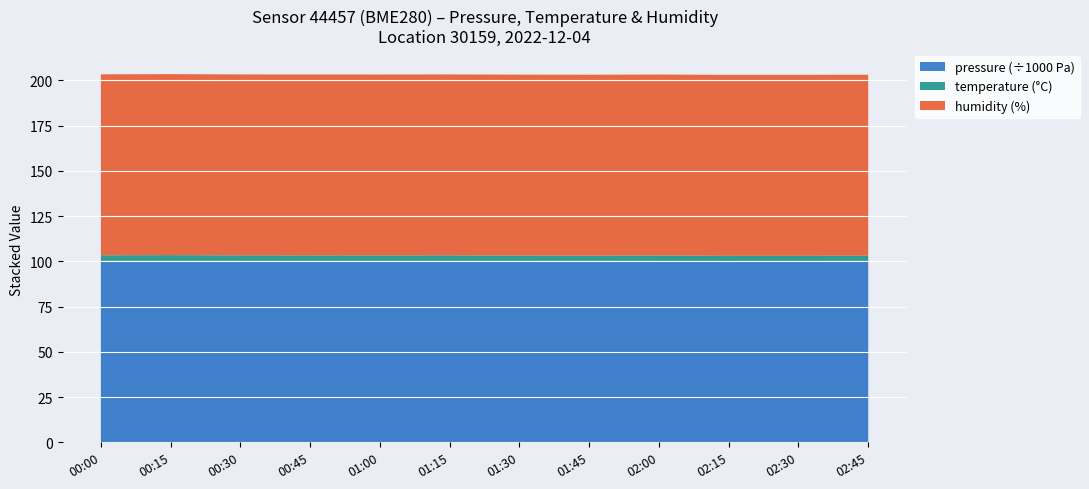

What is the lowest value of the pressure (÷1000 Pa) series?

100.2